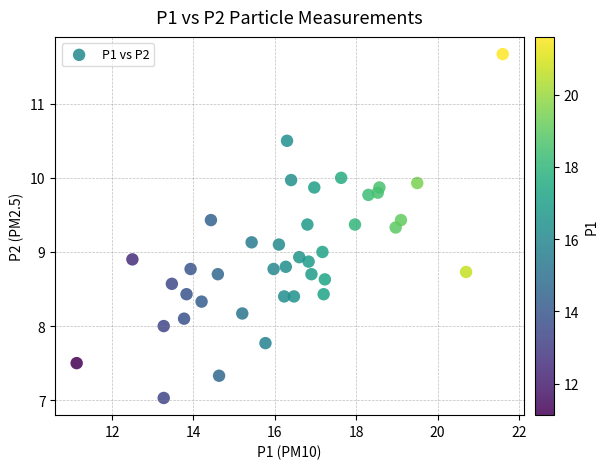

What is the range of X values (max minus min)?

10.5